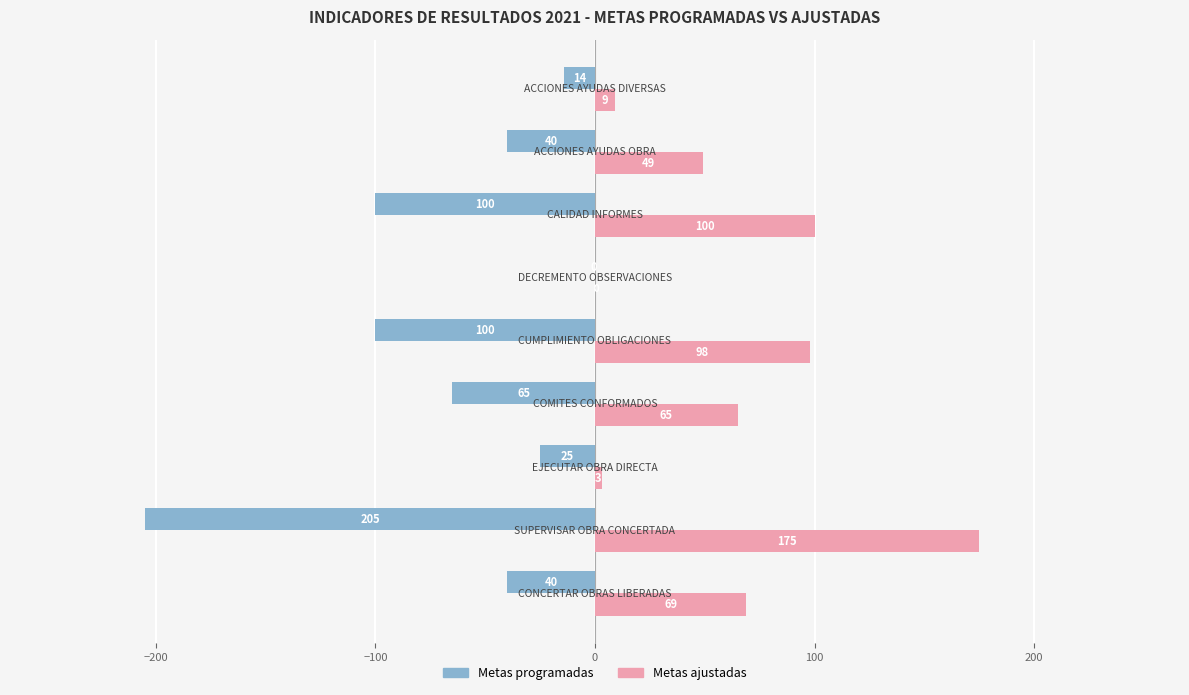

What is the maximum value shown in the chart?

175